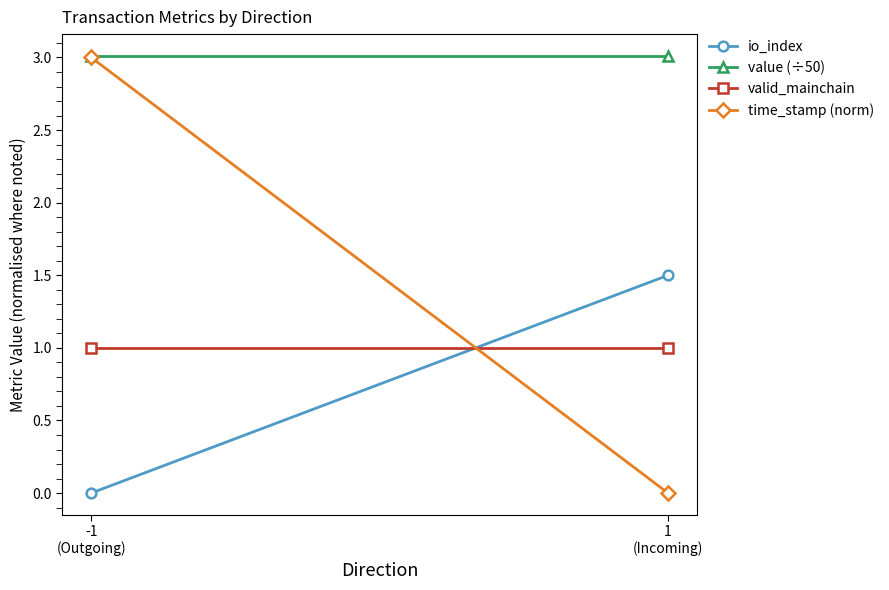

What is the label of the 1st point from the right?

1
(Incoming)